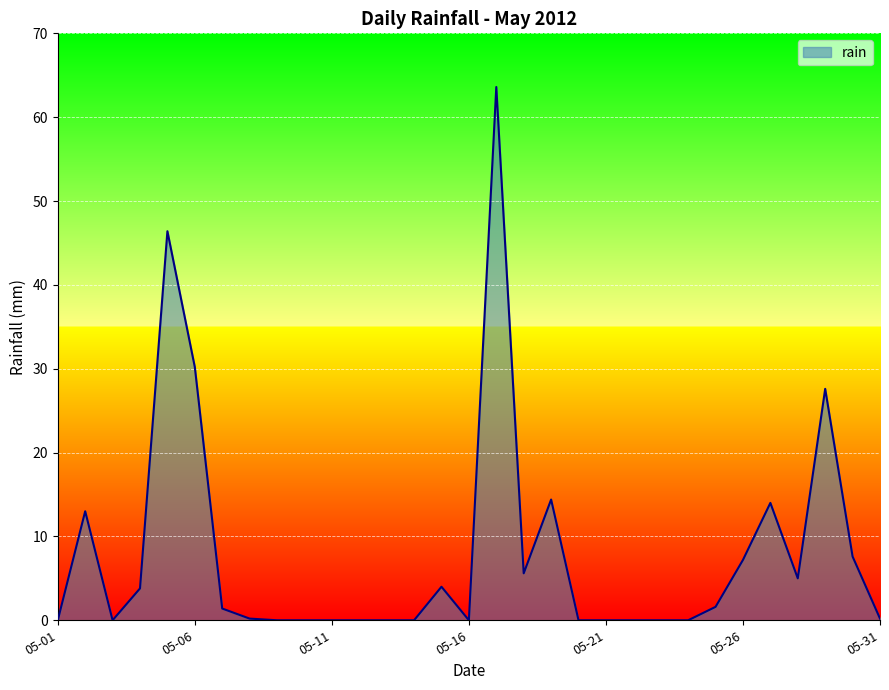

What is the difference between the maximum and minimum values?

63.6